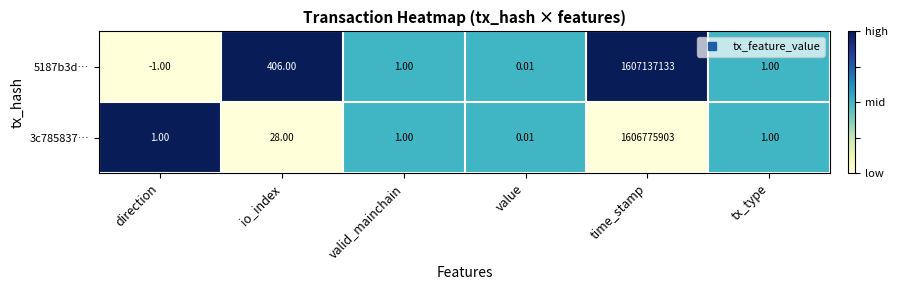

What is the greatest value displayed?

1607137133.0